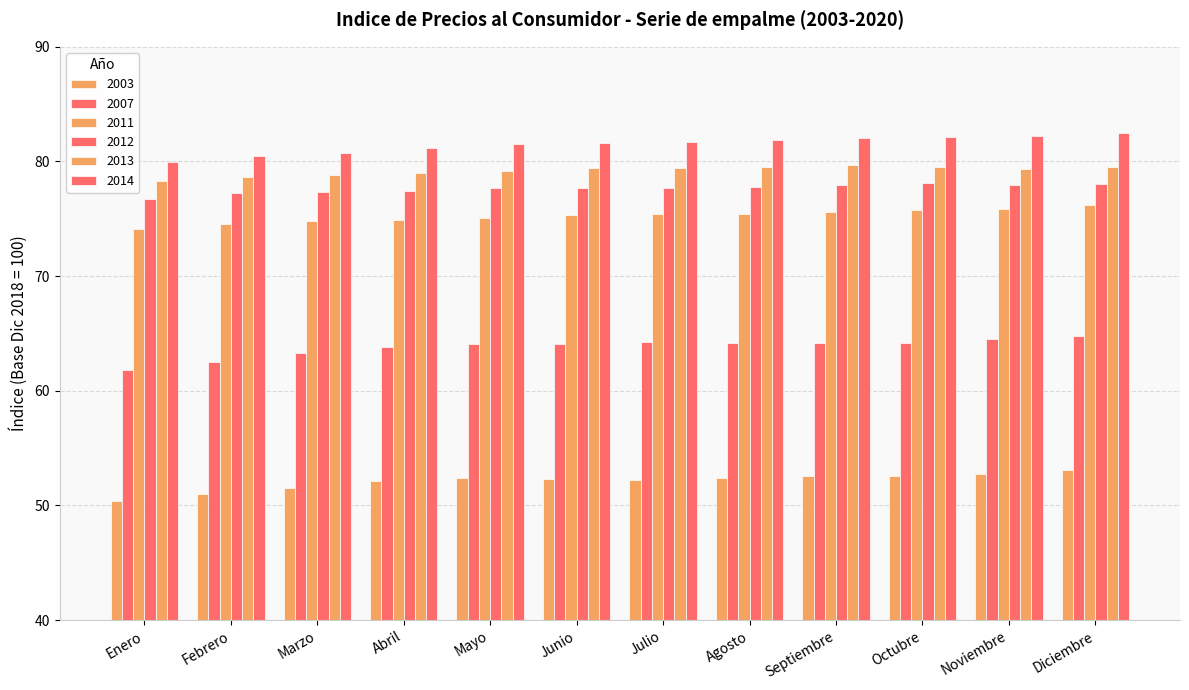

Where is 2012 nearest to the value 77?

Febrero